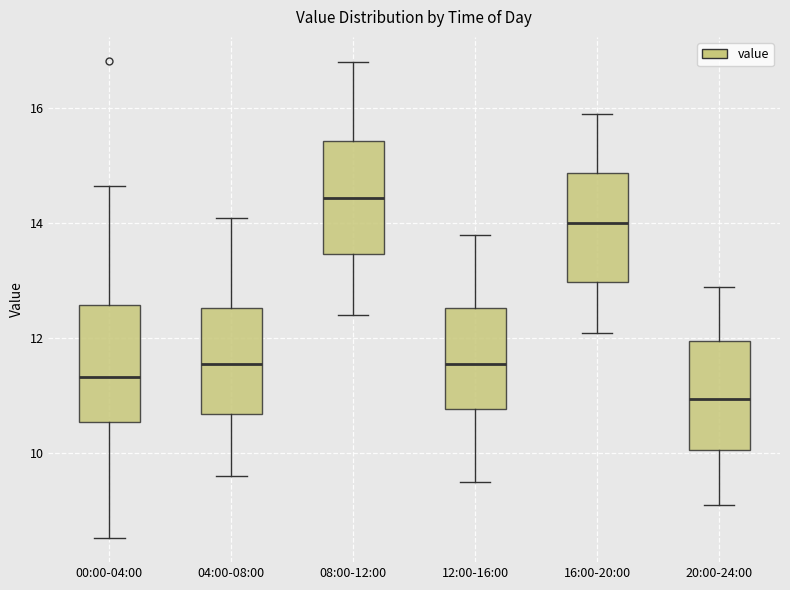

Reading left to right, transcribe this box plot: for each box, give where its median line is, the range the box spans, and where its two whiskers end, as read against the y-axis. The values are not printed on the chart, so give them approximately, as read against the axis.

00:00-04:00: median 11.4, box 10.6 to 12.6, whiskers 8.6 to 14.6
04:00-08:00: median 11.6, box 10.6 to 12.6, whiskers 9.6 to 14.2
08:00-12:00: median 14.4, box 13.4 to 15.4, whiskers 12.4 to 16.8
12:00-16:00: median 11.6, box 10.8 to 12.6, whiskers 9.6 to 13.8
16:00-20:00: median 14.0, box 13.0 to 14.8, whiskers 12.2 to 16.0
20:00-24:00: median 11.0, box 10.0 to 12.0, whiskers 9.2 to 13.0